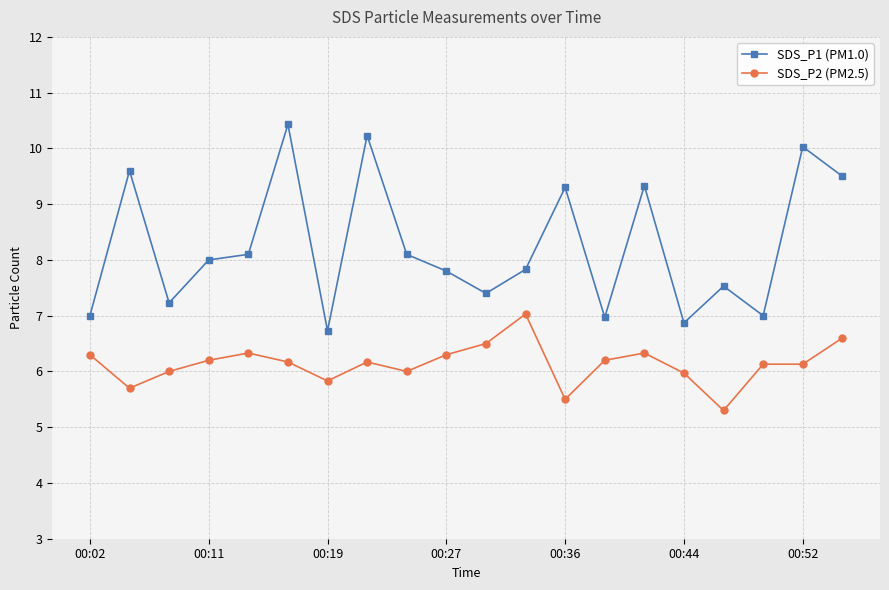

How many data points in SDS_P1 (PM1.0) are less than 8?

10